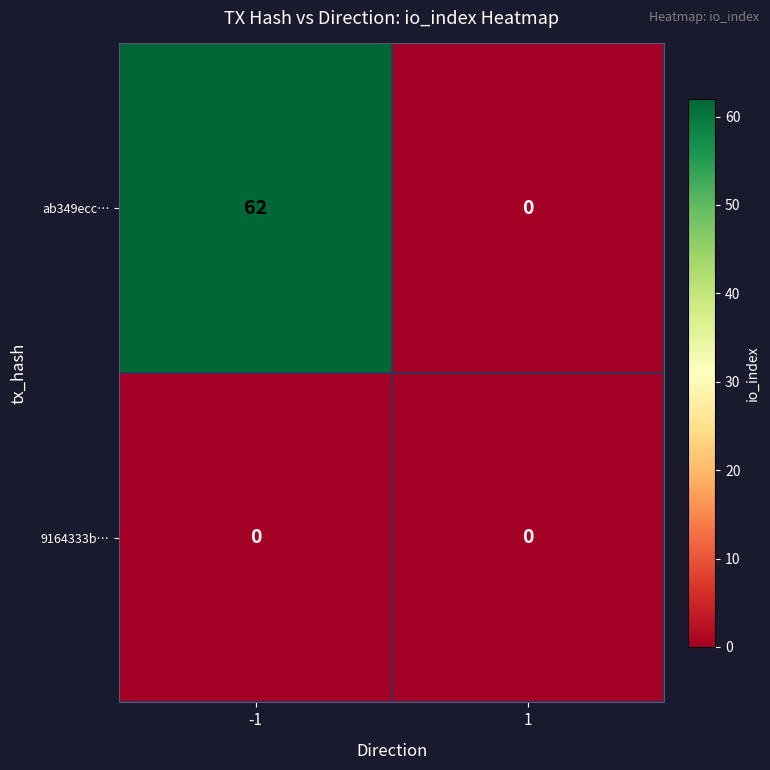

Which category has the highest value across all series?

-1